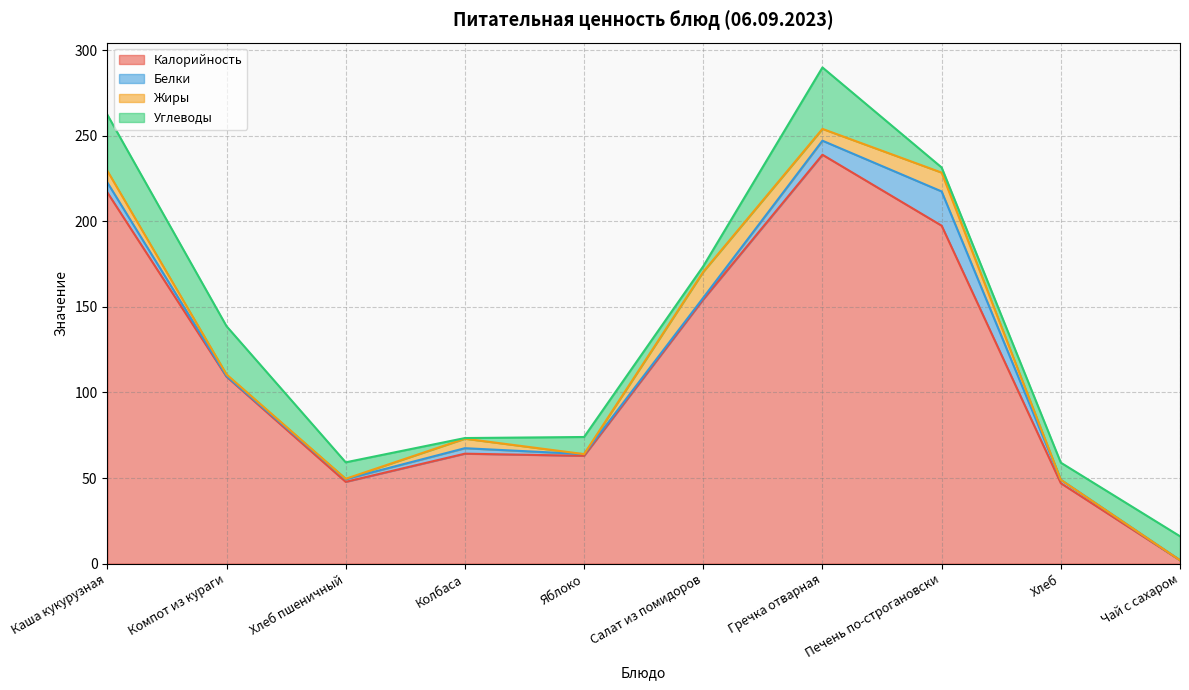

At which label does Жиры reach its minimum?

Яблоко